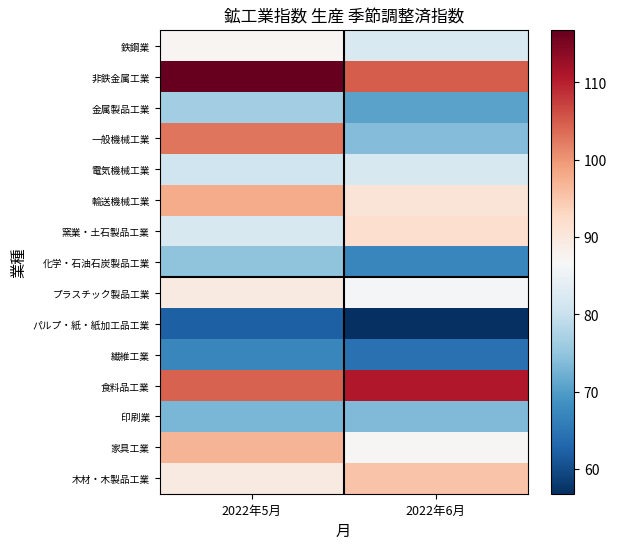

What is the spread (max minus min) of values at 2022年6月?

54.0